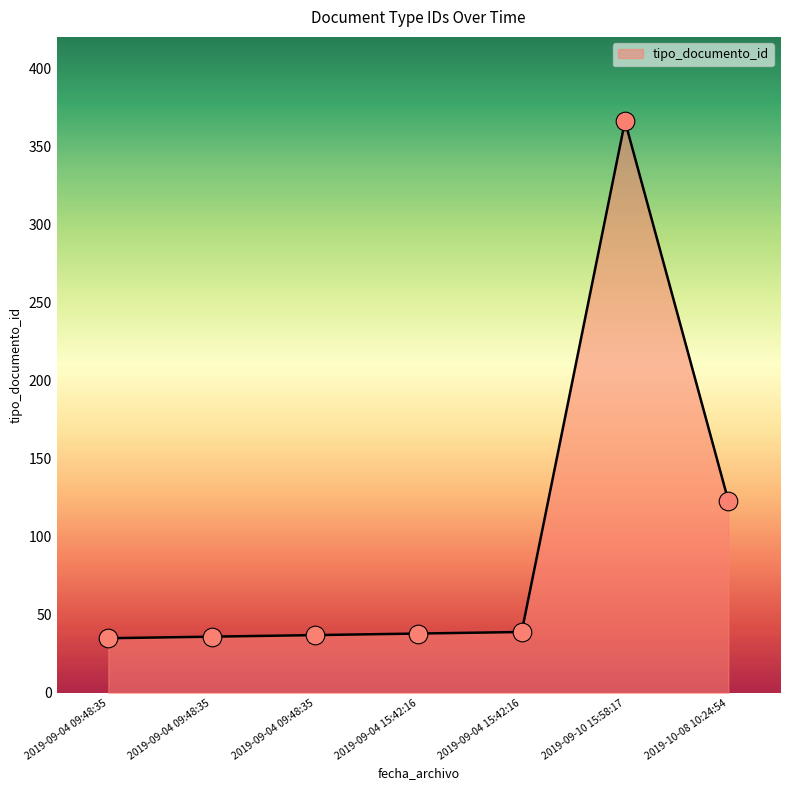

Approximately how many times larger is the value at 2019-10-08 10:24:54 compared to 2019-09-04 09:48:35?

3.5